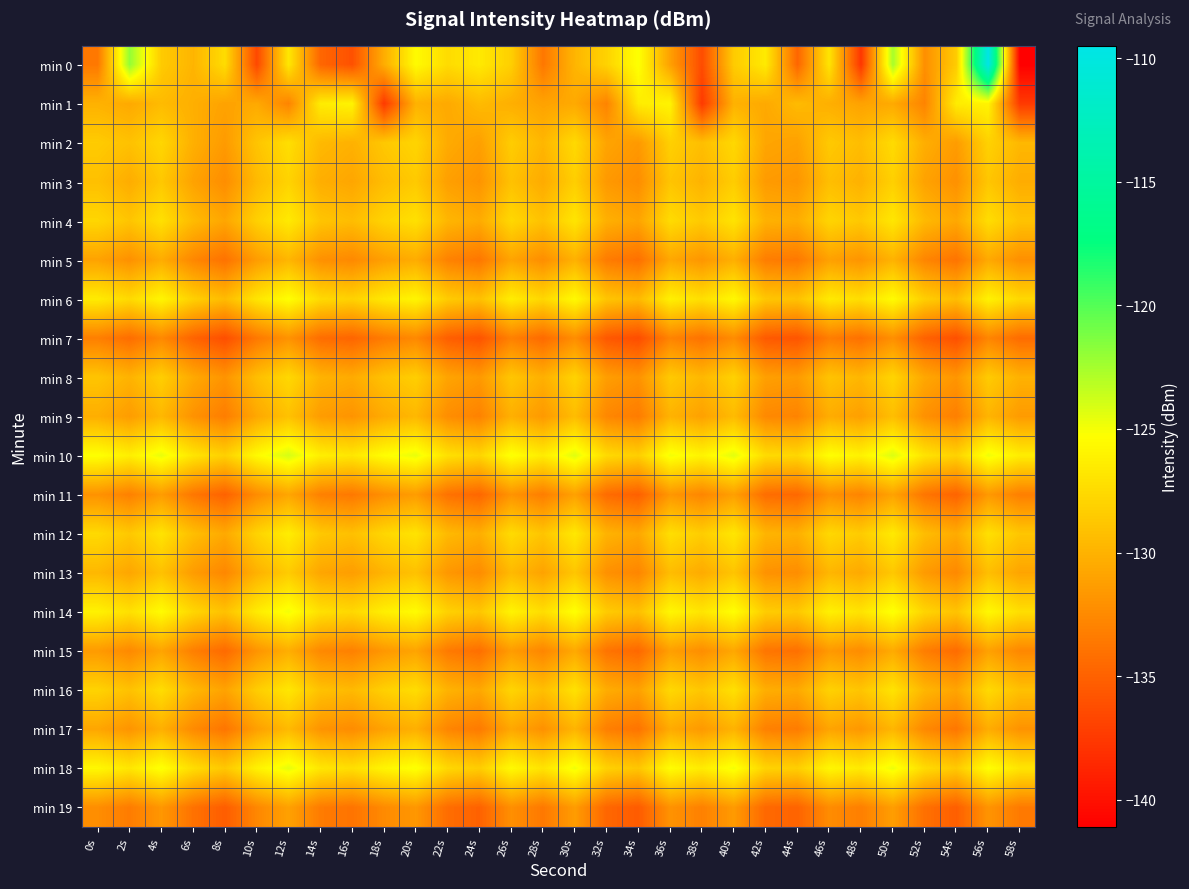

Which series changed the most between 22s and 58s?

min 0